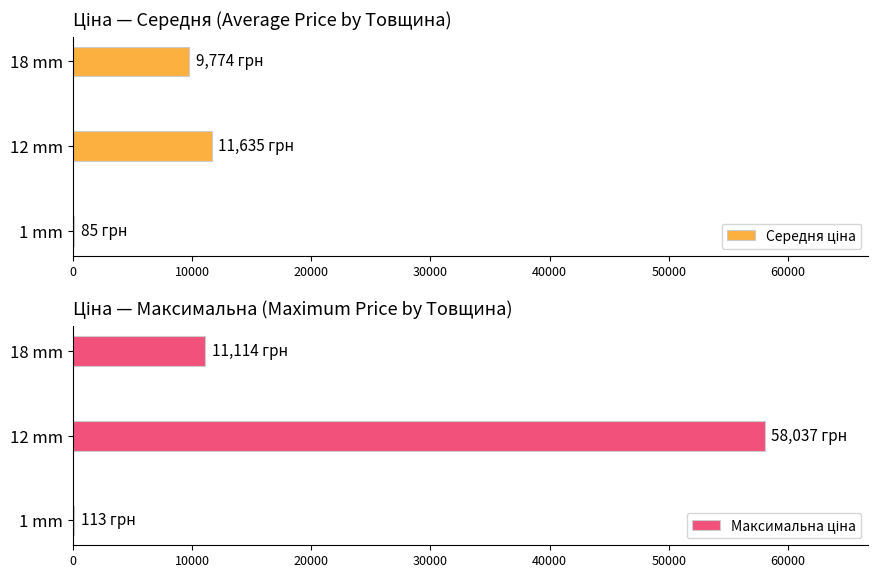

Which series has the largest range (max minus min)?

Максимальна ціна